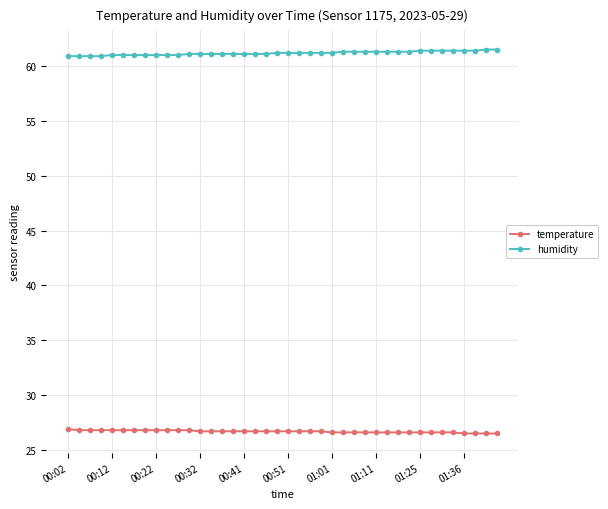

What is the value of the temperature point at the 11th from the left?

26.8